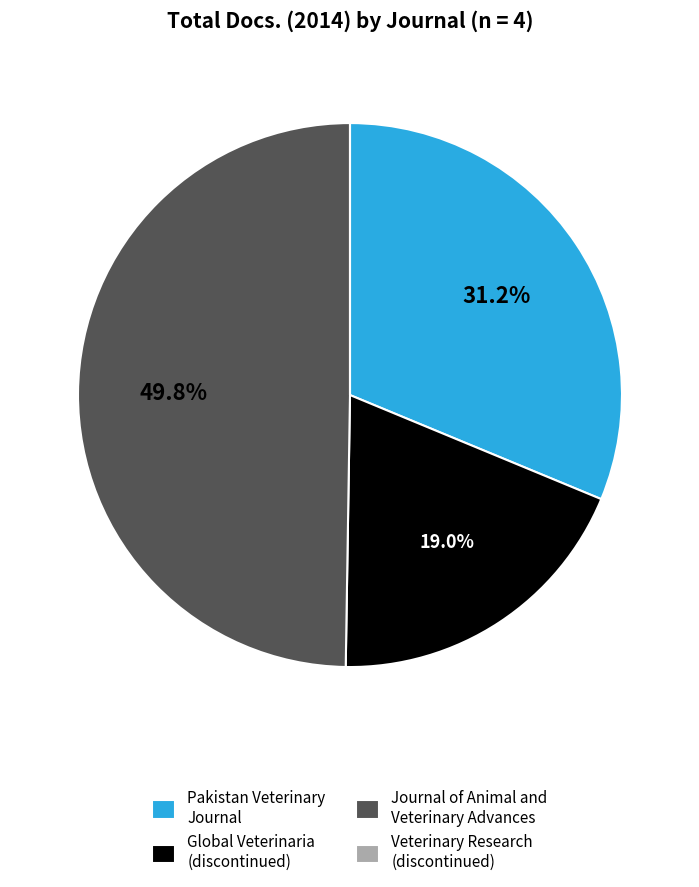

To the nearest percent, what portion does Pakistan Veterinary Journal represent?

31%